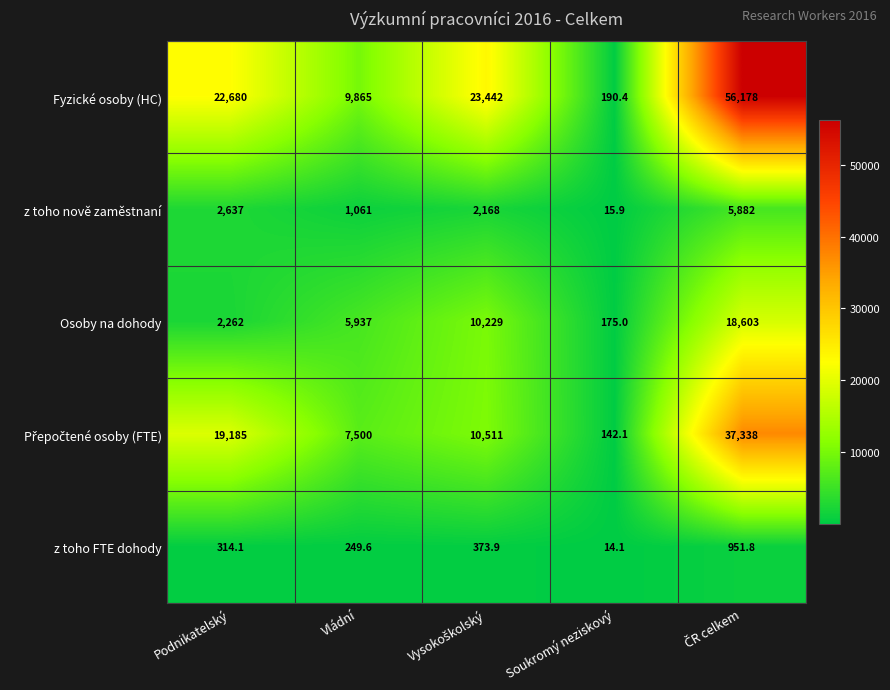

How many data points does each series have?

5